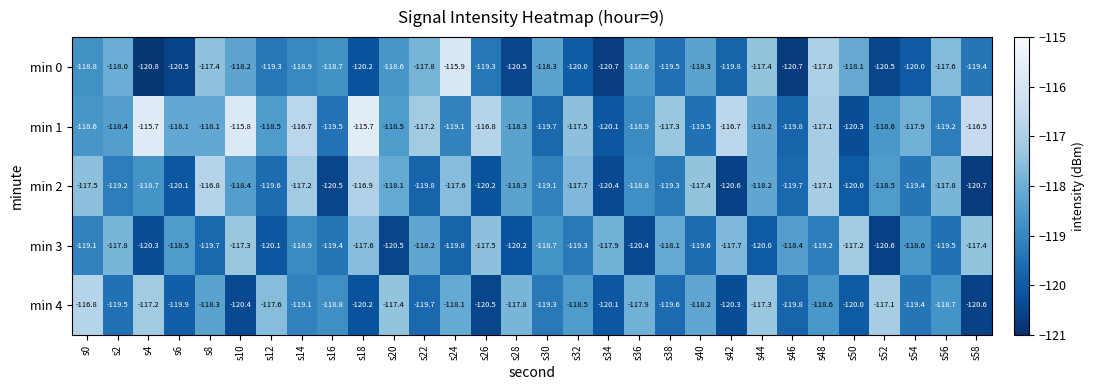

What is the difference between the min 2 values at s18 and s44?

1.3